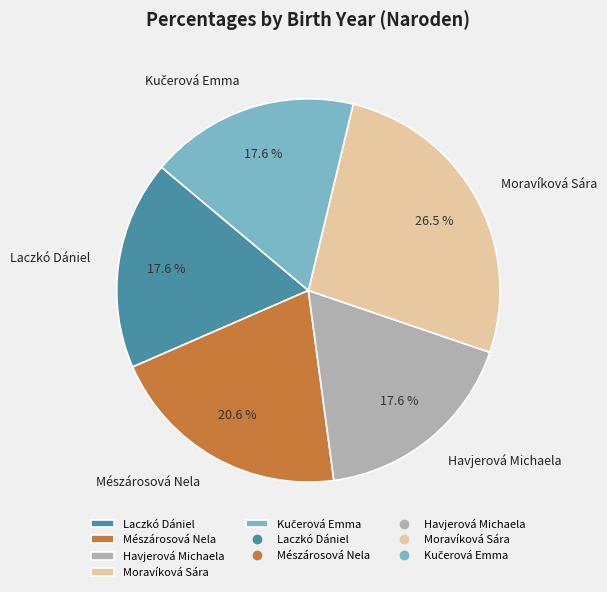

Is Laczkó Dániel the majority of the pie?

No